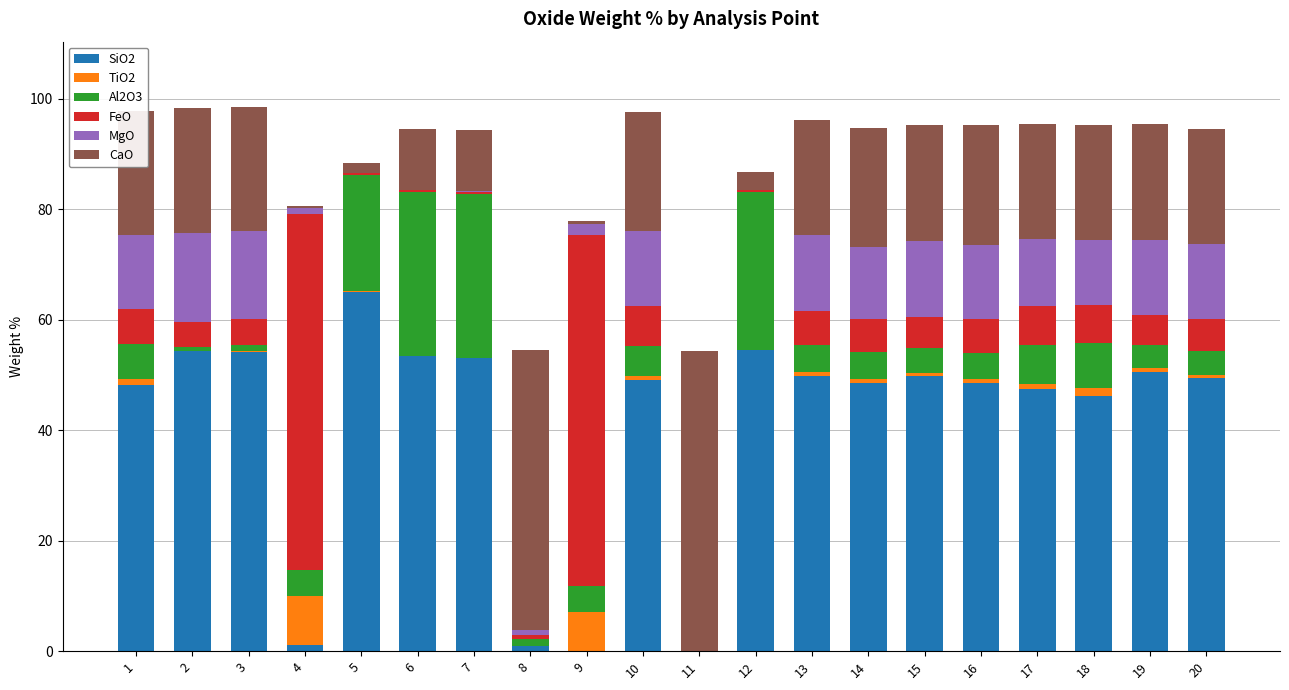

The SiO2 series shows 26.3 at 18. True or false?

False